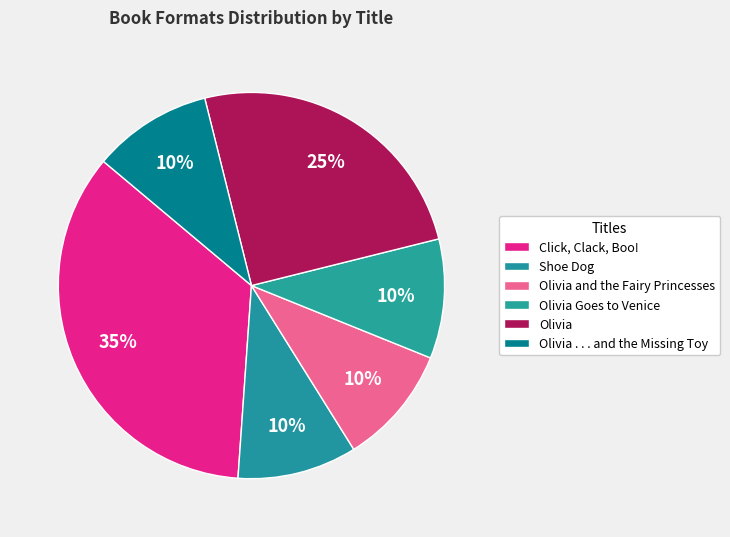

Rank the categories by value from highest to lowest.

Click, Clack, Boo!, Olivia, Shoe Dog, Olivia and the Fairy Princesses, Olivia Goes to Venice, Olivia . . . and the Missing Toy